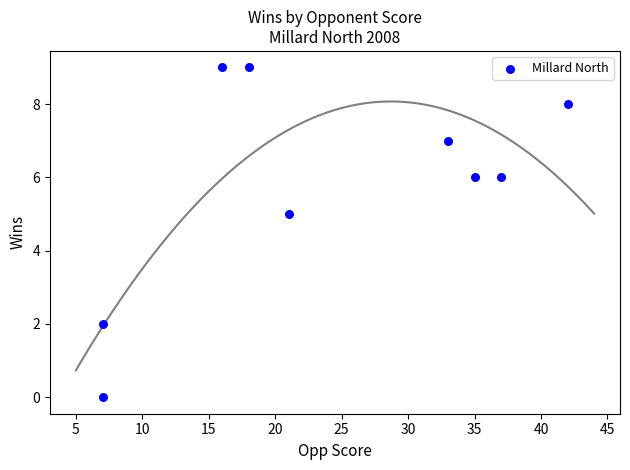

What is the range of Y values (max minus min)?

9